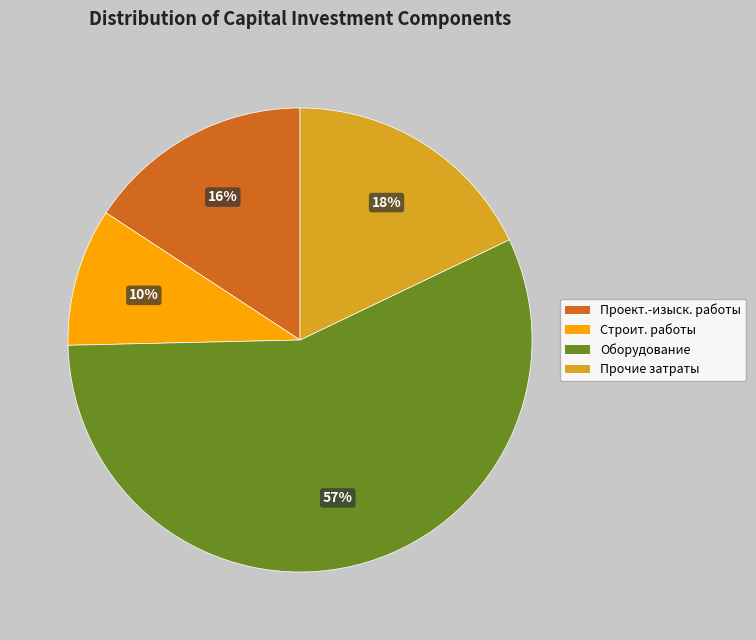

To the nearest percent, what is the difference between the largest and smallest slice percentages?

47%